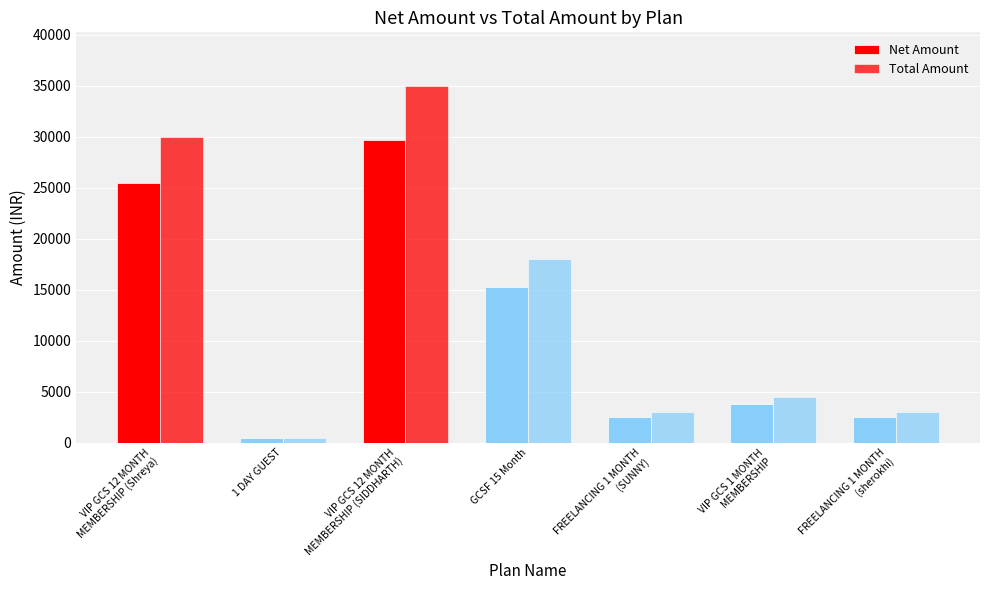

Between VIP GCS 12 MONTH
MEMBERSHIP (SIDDHARTH) and FREELANCING 1 MONTH
(SUNNY), which series saw the biggest shift?

Total Amount